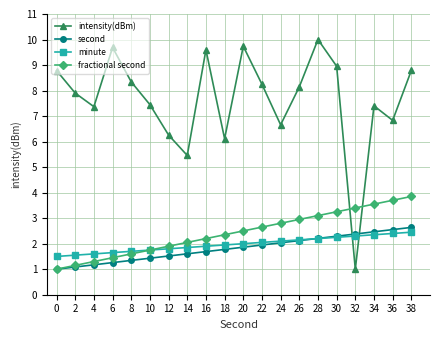

Which series ends up on top after the final intersection of second and intensity(dBm)?

intensity(dBm)